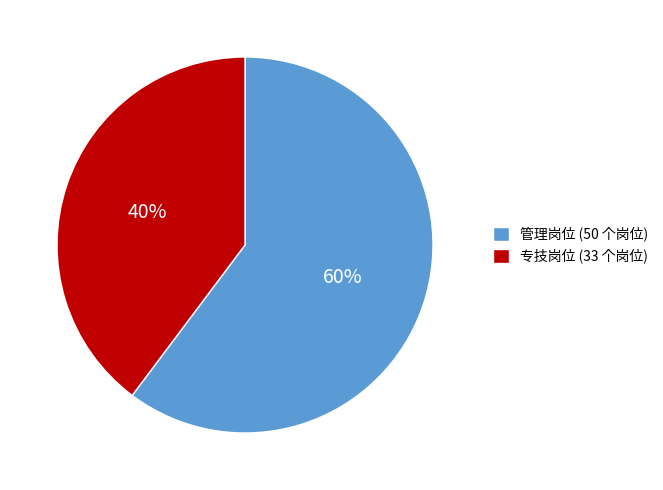

To the nearest percent, what is the difference between the largest and smallest slice percentages?

20%